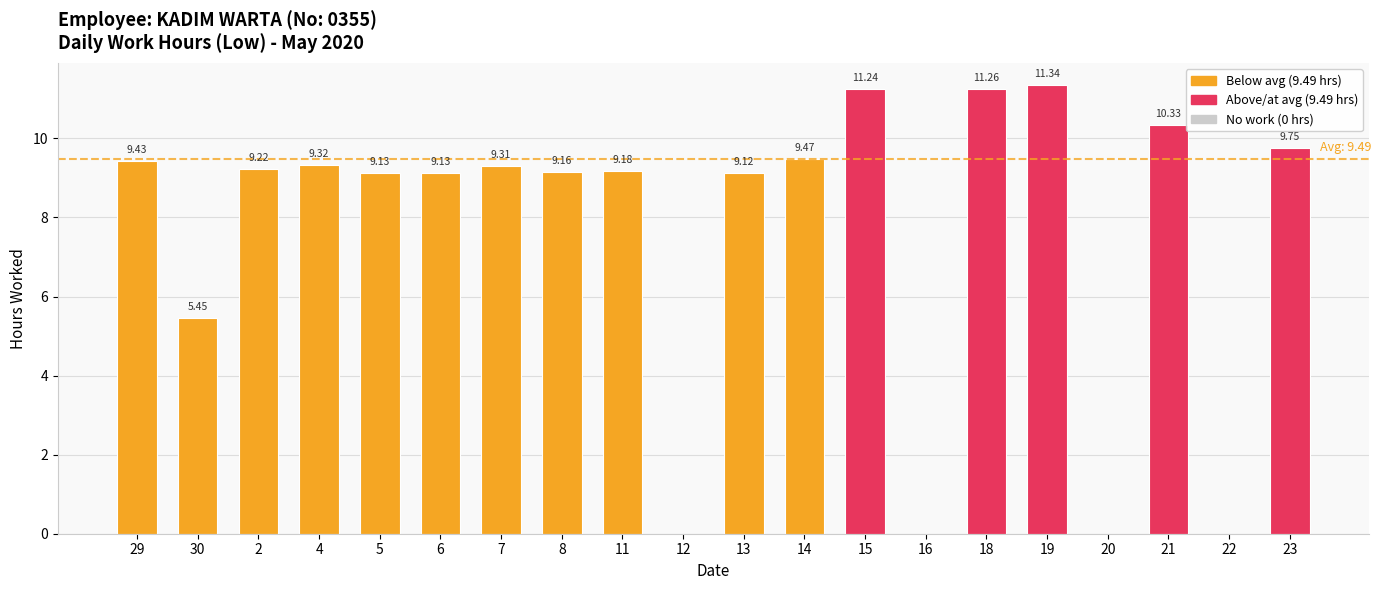

What is the sum of the values at 23 and 7?

19.1